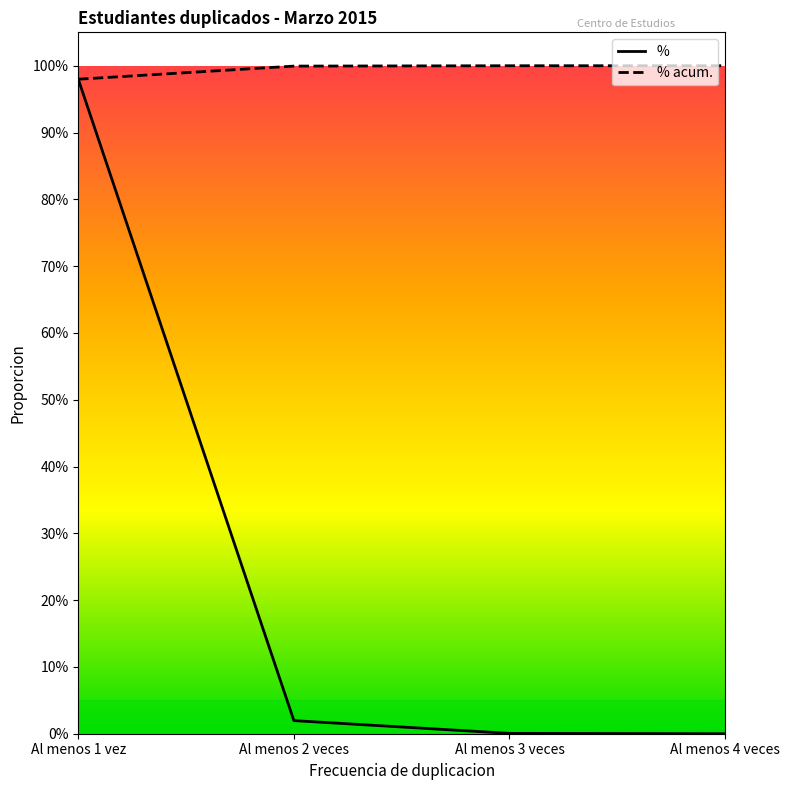

Does the chart display data point markers on the line(s)?

No